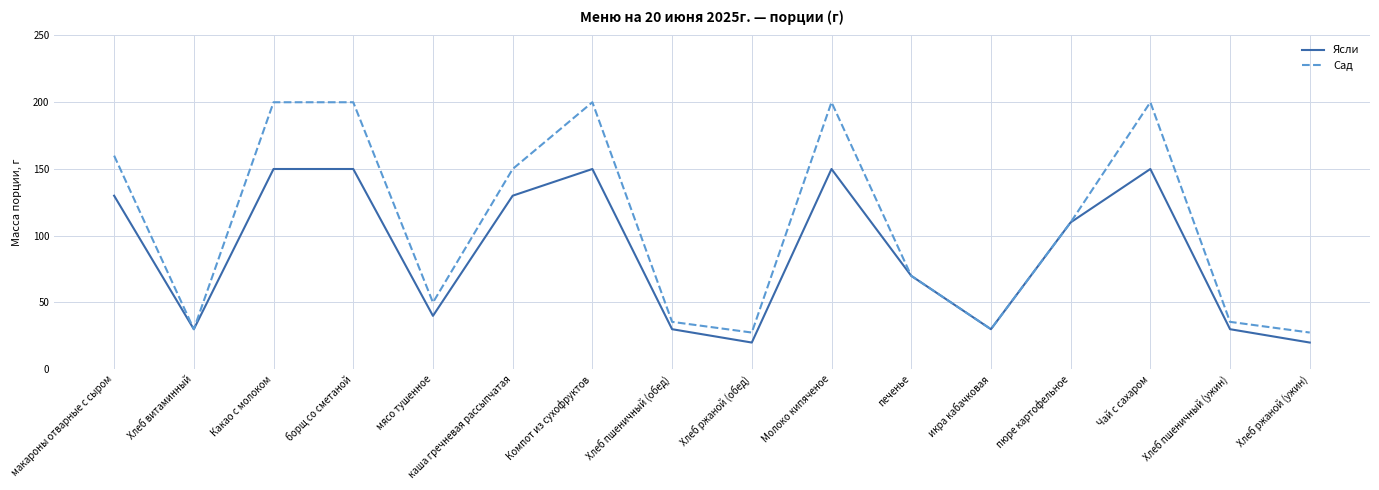

Rank the series by their average value, from highest to lowest.

Сад, Ясли